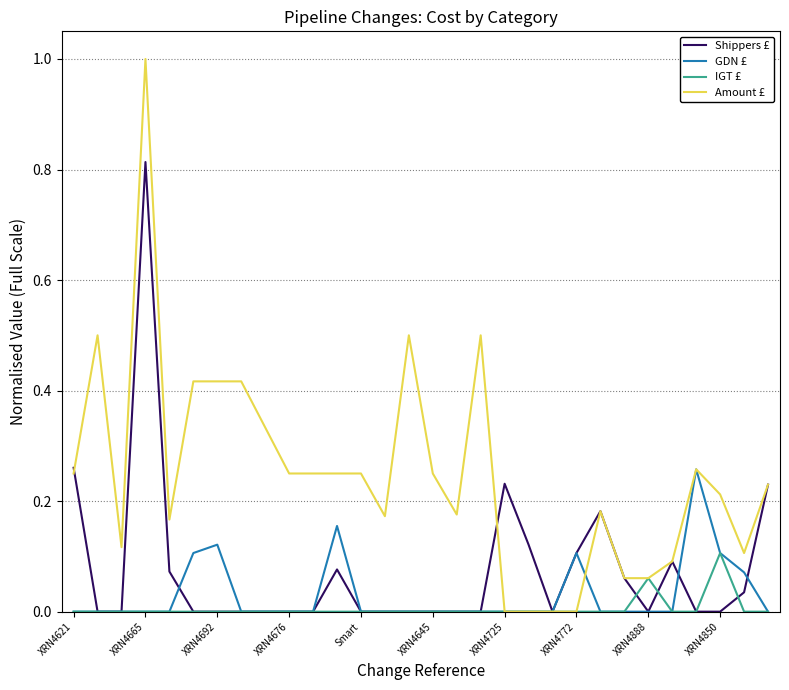

Which series ends up on top after the final intersection of Amount £ and GDN £?

Amount £